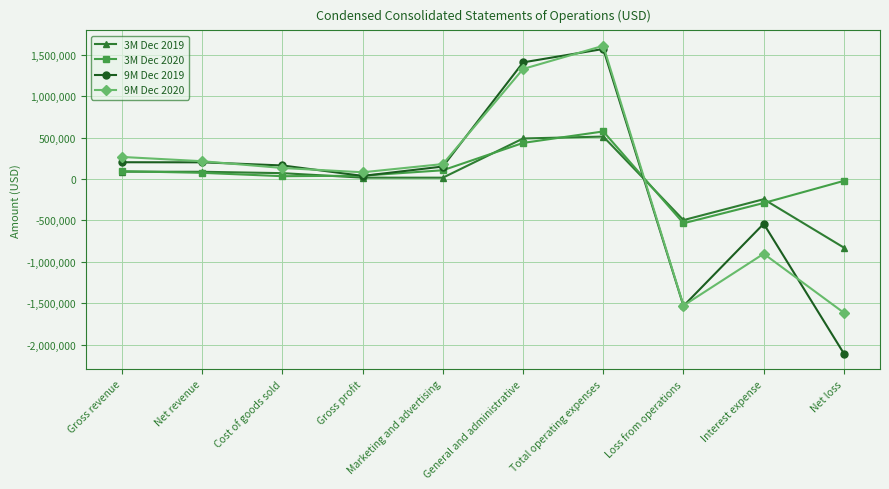

What is the difference between the maximum and minimum values in the 3M Dec 2020 series?

1108573